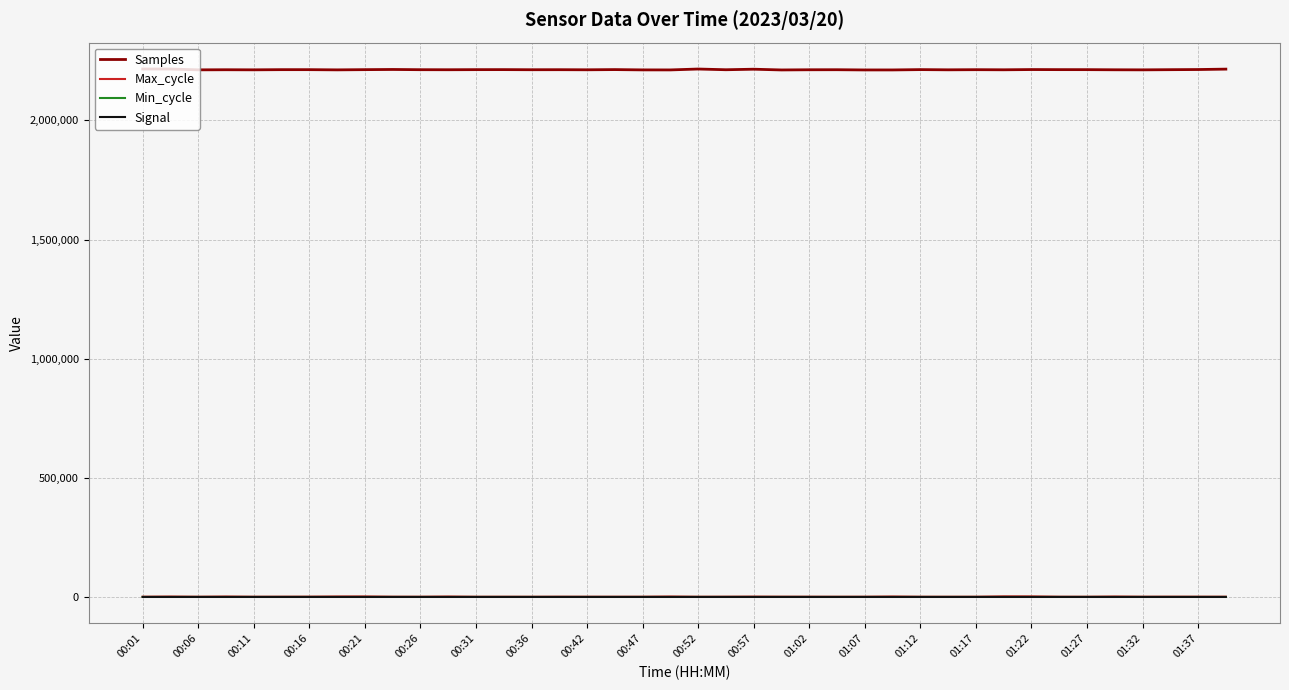

What is the maximum value shown in the chart?

2215522